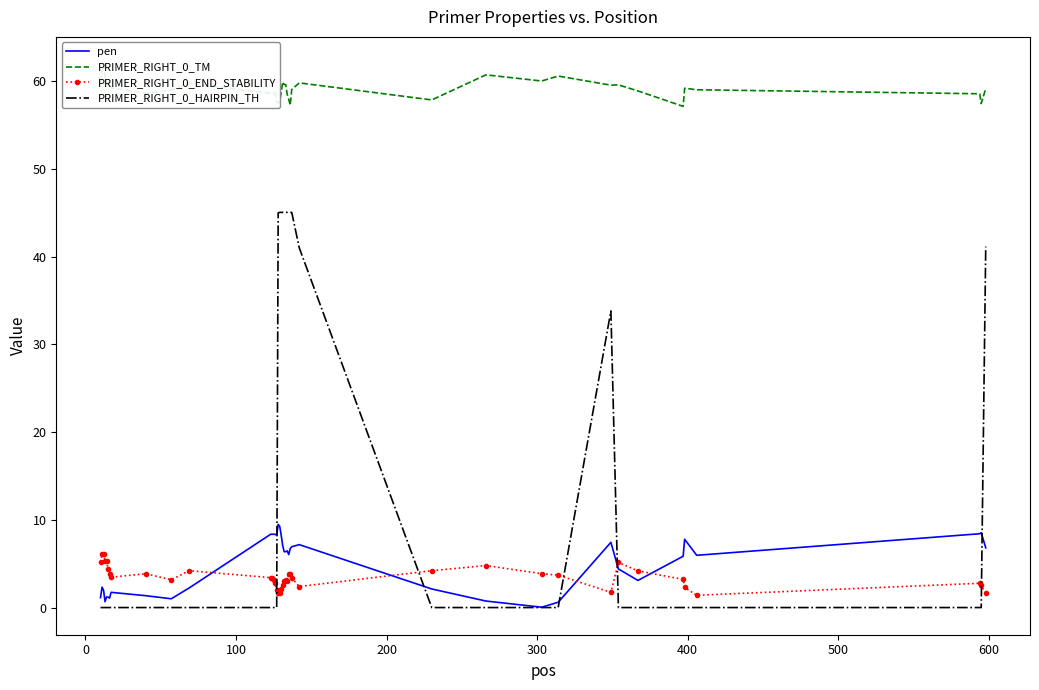

What is the maximum value for PRIMER_RIGHT_0_HAIRPIN_TH?

45.1